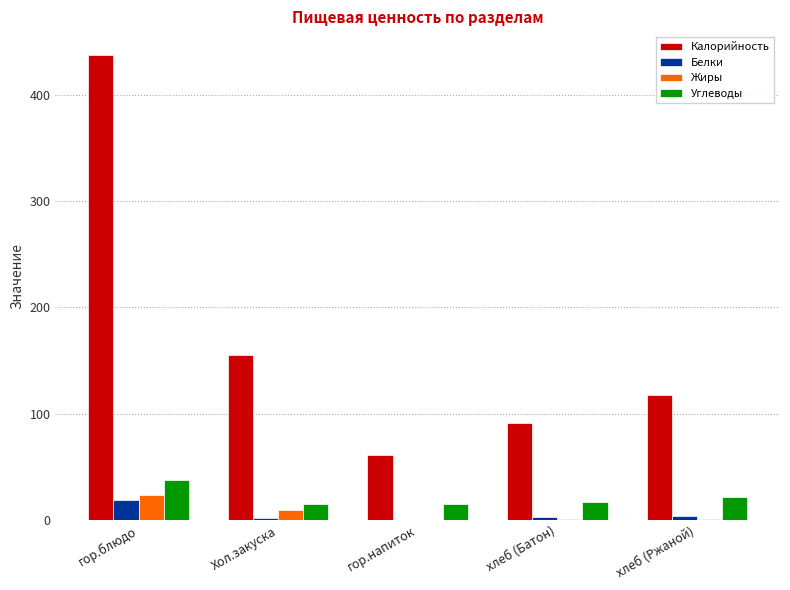

How many data points does each series have?

5